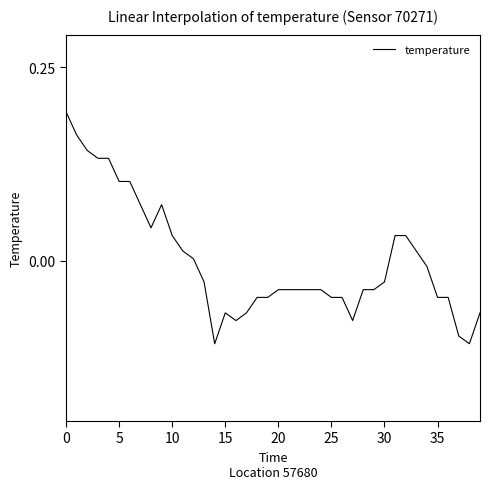

How many values exceed 0?

16